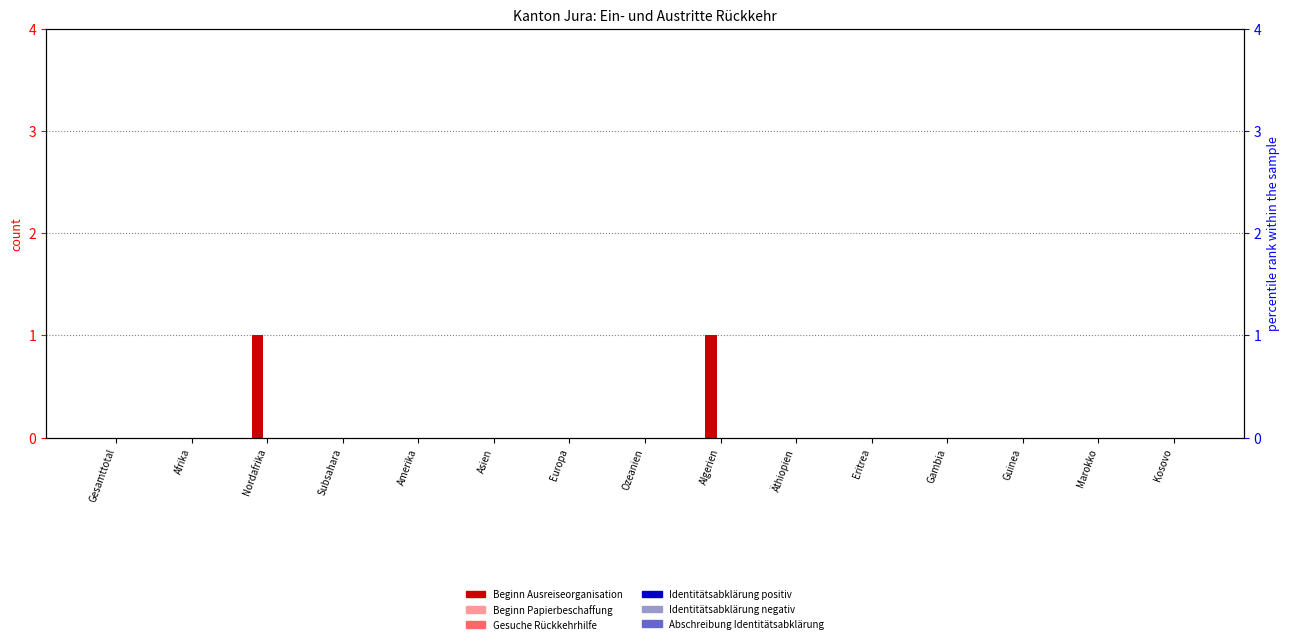

Does the chart contain stacked bars?

No